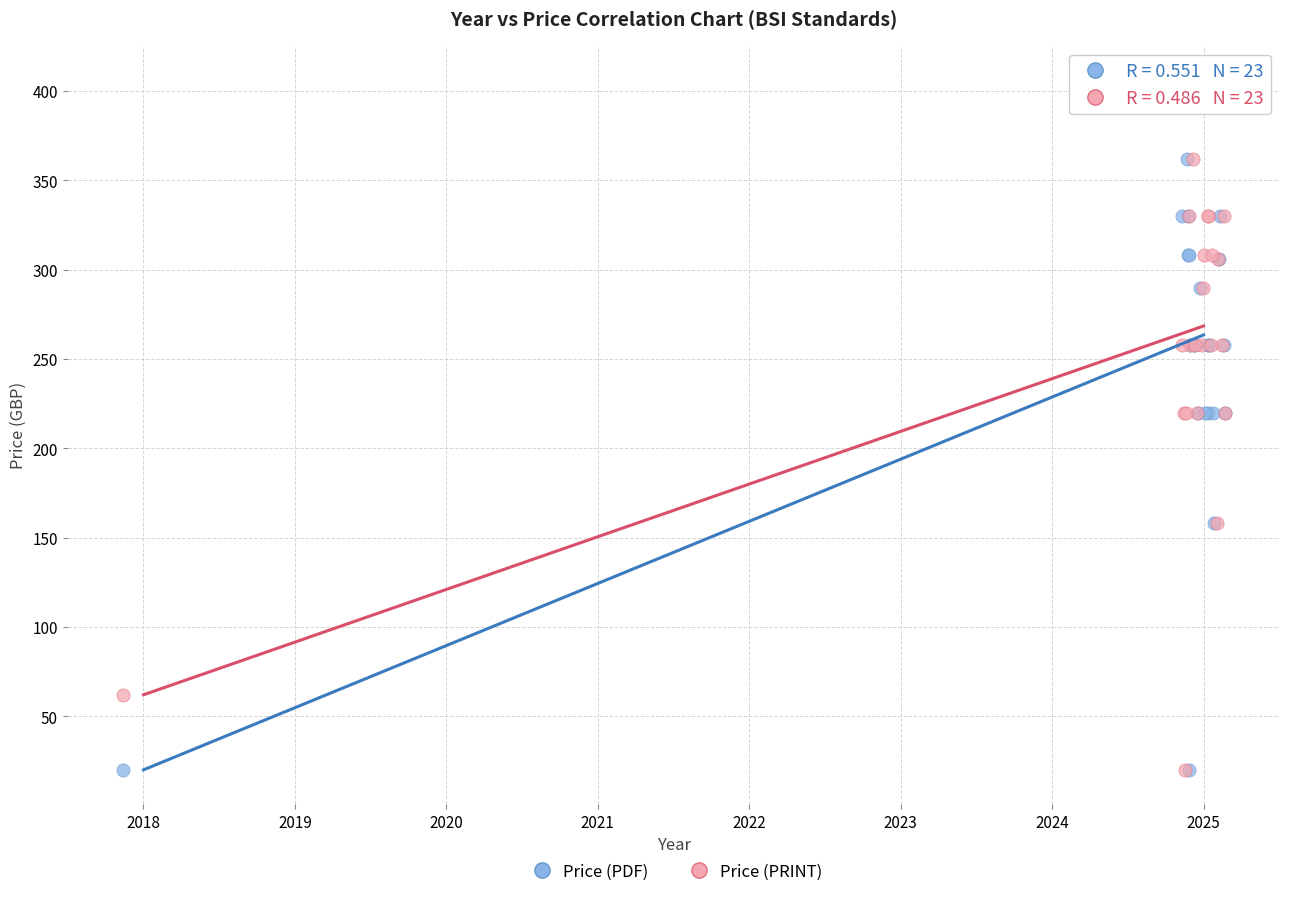

What are all the series names shown in the legend?

Price (PDF), Price (PRINT)